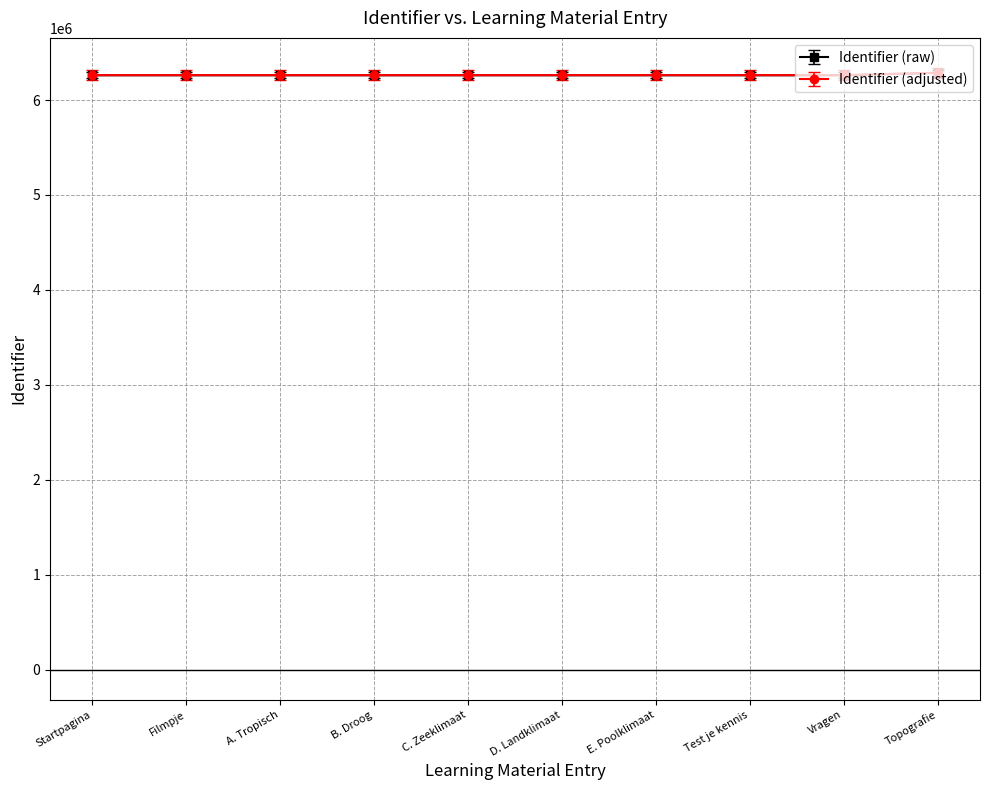

What is the label of the 1st point from the right?

Topografie